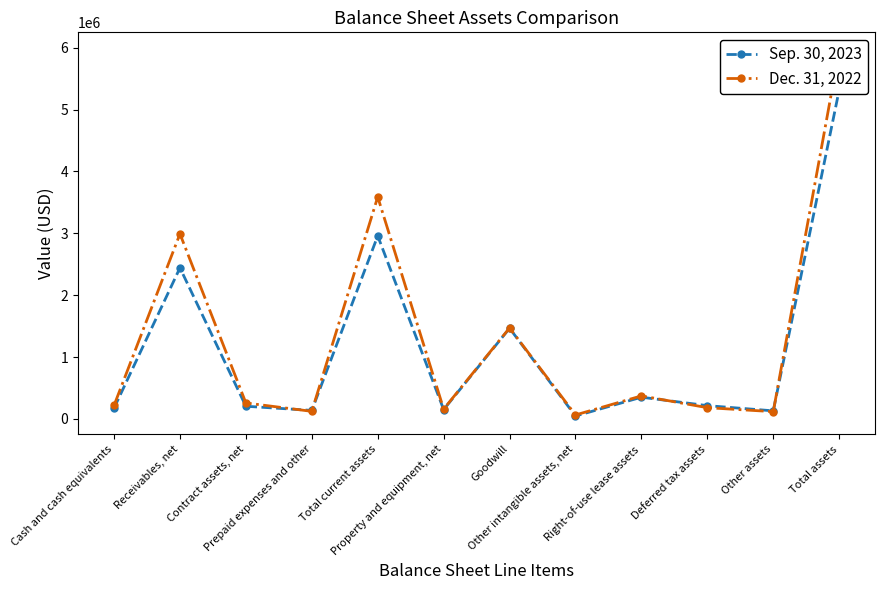

What is the difference between the Dec. 31, 2022 values at Other intangible assets, net and Deferred tax assets?

117576